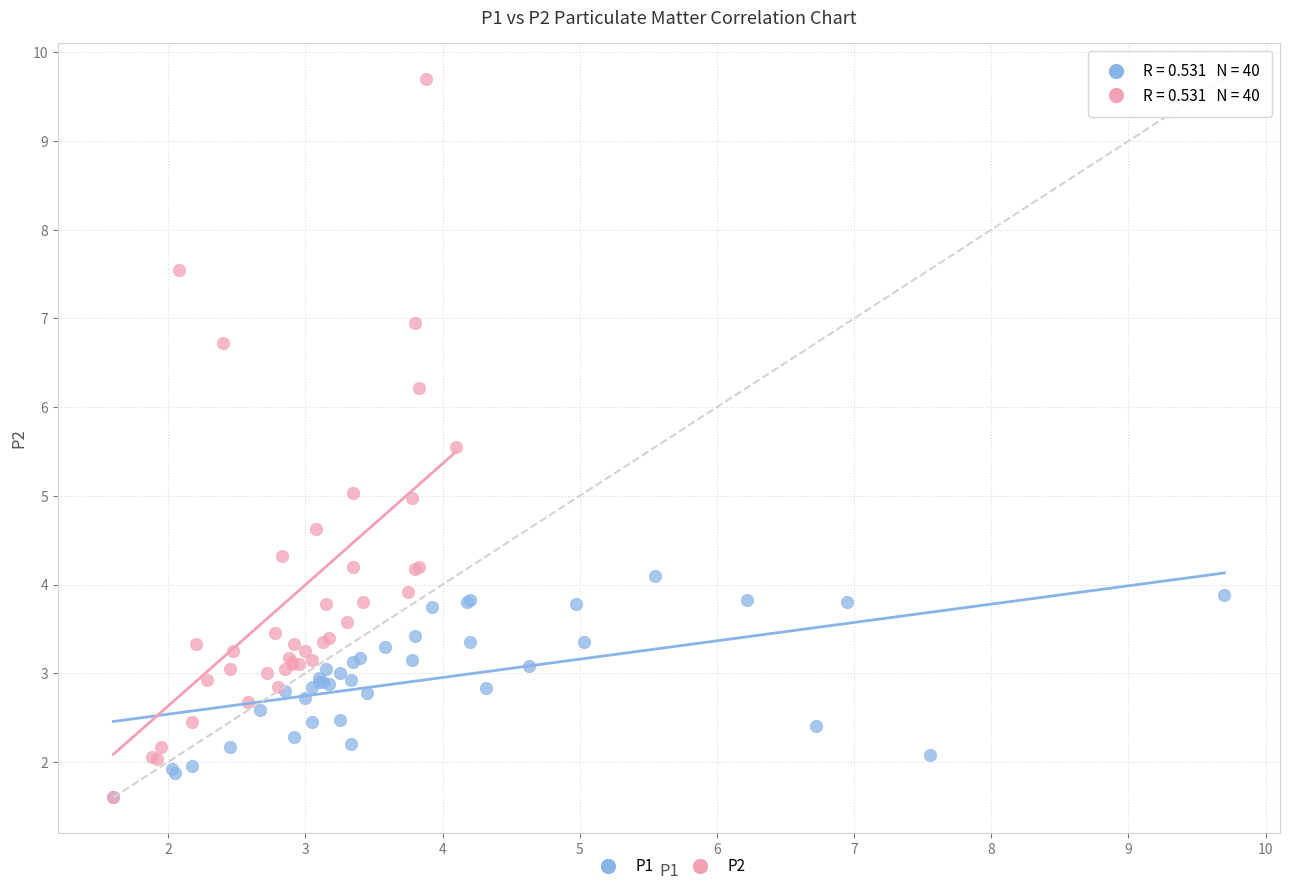

Which series has the largest Y range (max minus min)?

P2